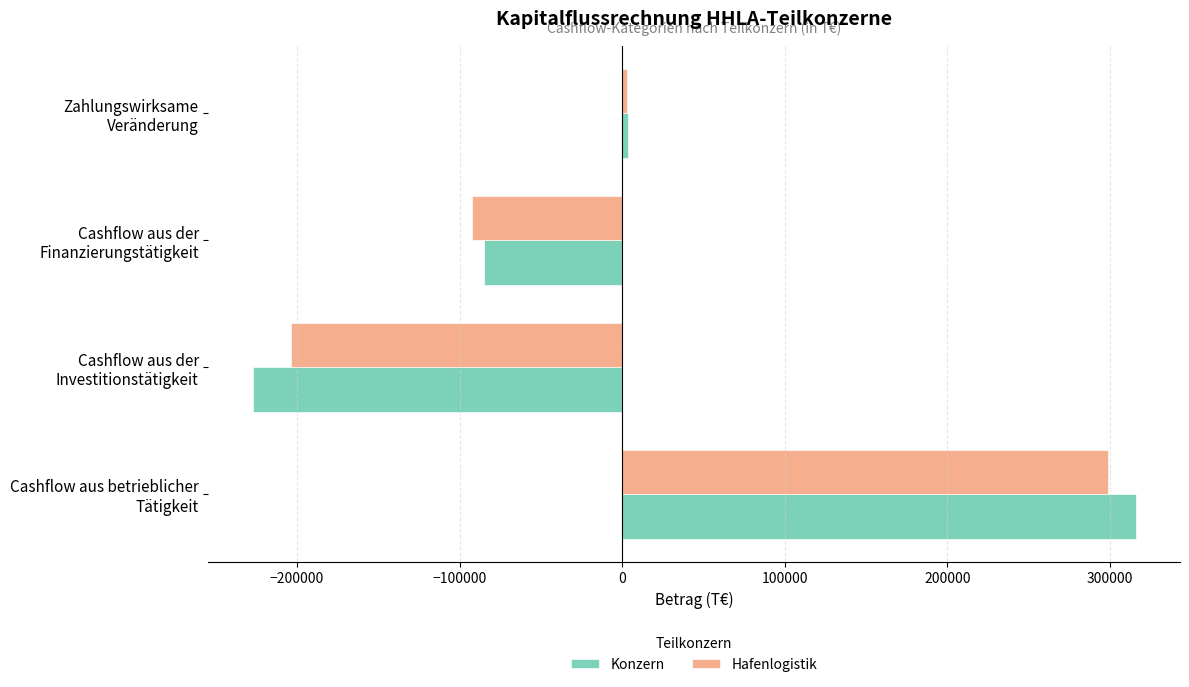

What is the lowest value of the Hafenlogistik series?

-203862